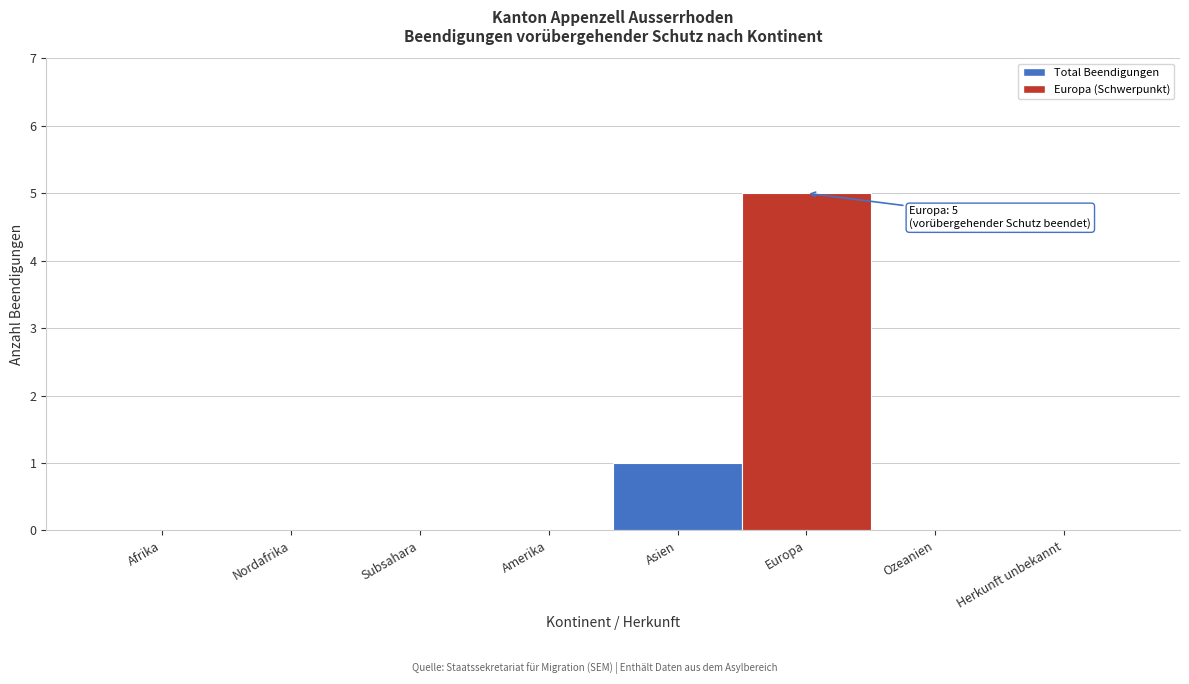

Reading left to right, transcribe all the data shown in this chart.

Afrika=0	Nordafrika=0	Subsahara=0	Amerika=0	Asien=1	Europa=5	Ozeanien=0	Herkunft unbekannt=0